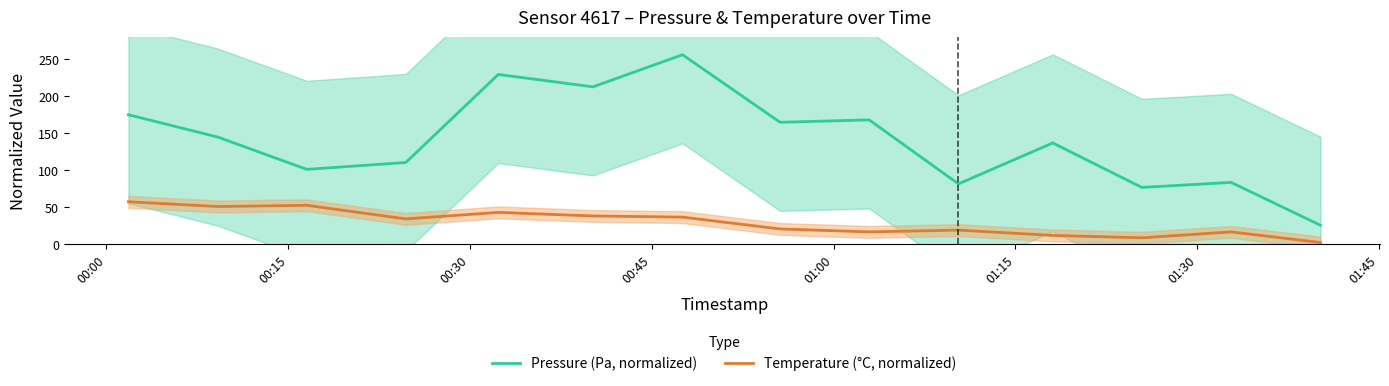

What is the average value of the Pressure (Pa, normalized) series?

140.1